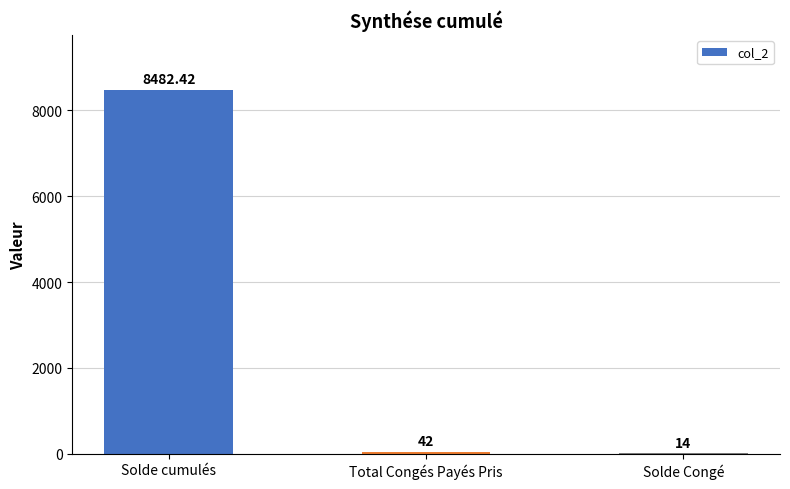

Reading left to right, what are all the values shown in this chart?

Solde cumulés=8482.4	Total Congés Payés Pris=42.0	Solde Congé=14.0